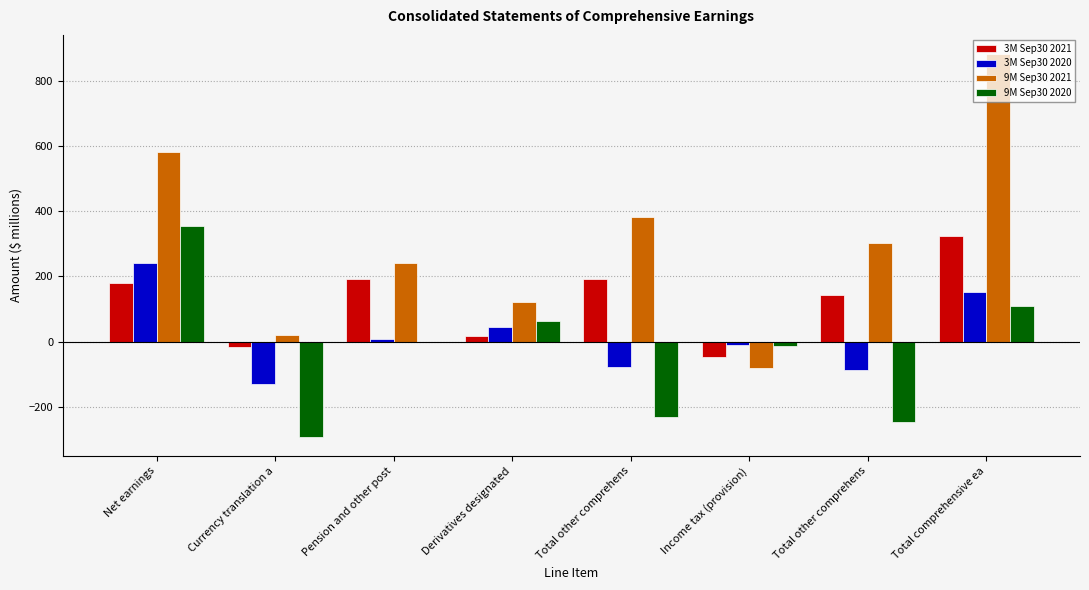

What is the label of the 8th bar from the right?

Net earnings